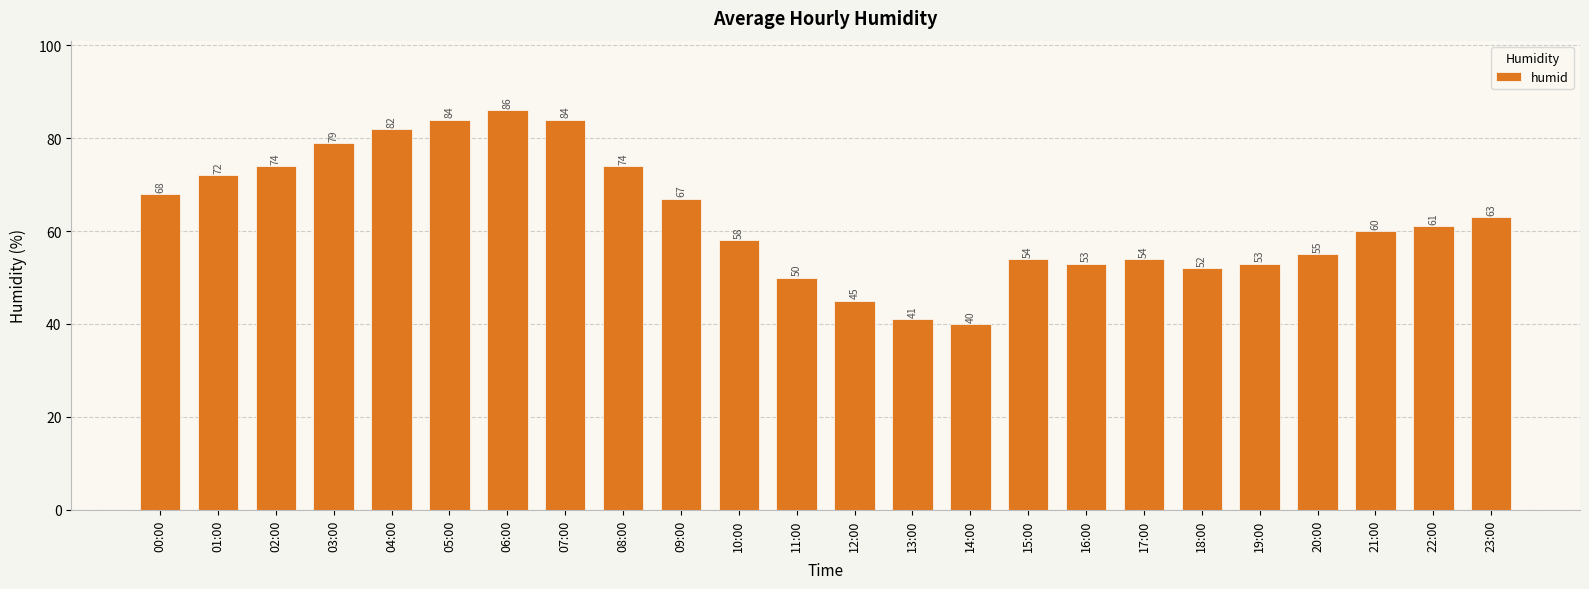

What position from the right is 05:00?

19